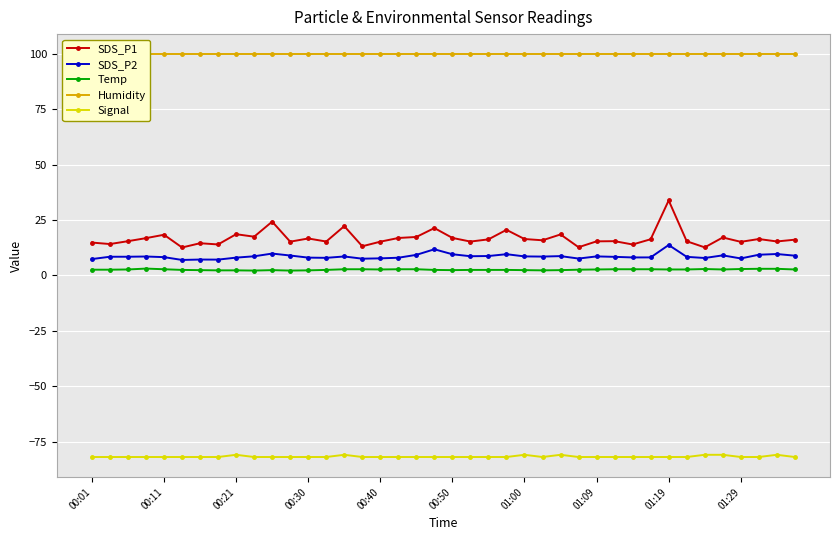

What is the maximum value for SDS_P2?

13.8